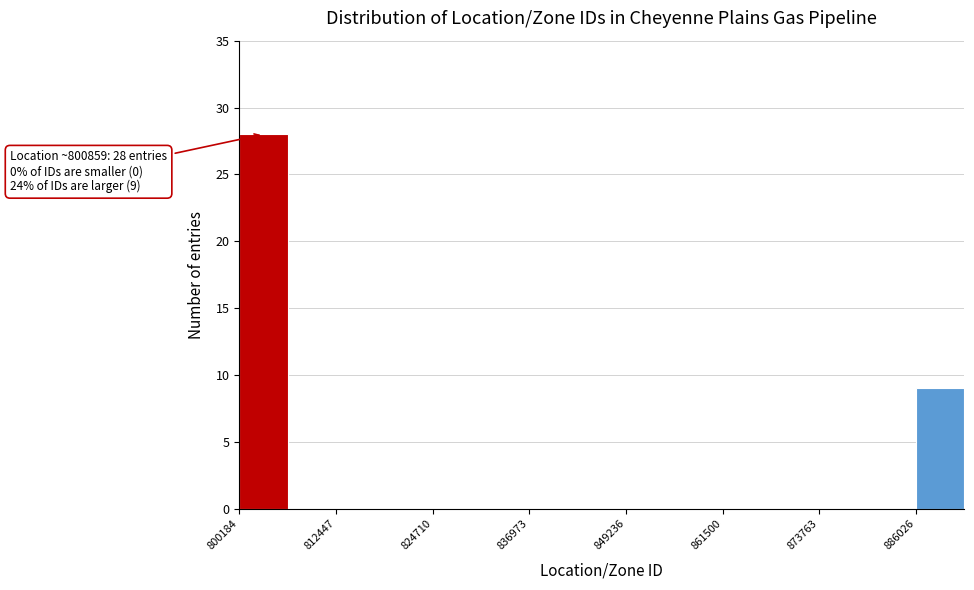

Read against the x-axis, roughly where is the centre of the tallest bar?

804000